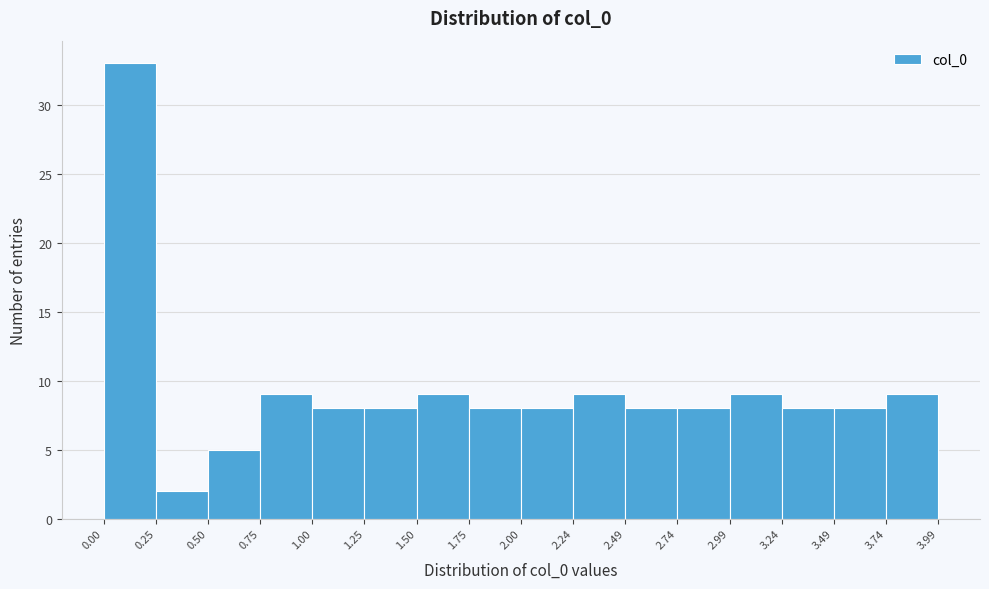

Which range on the x-axis has the tallest bar?

0.00 to 0.25